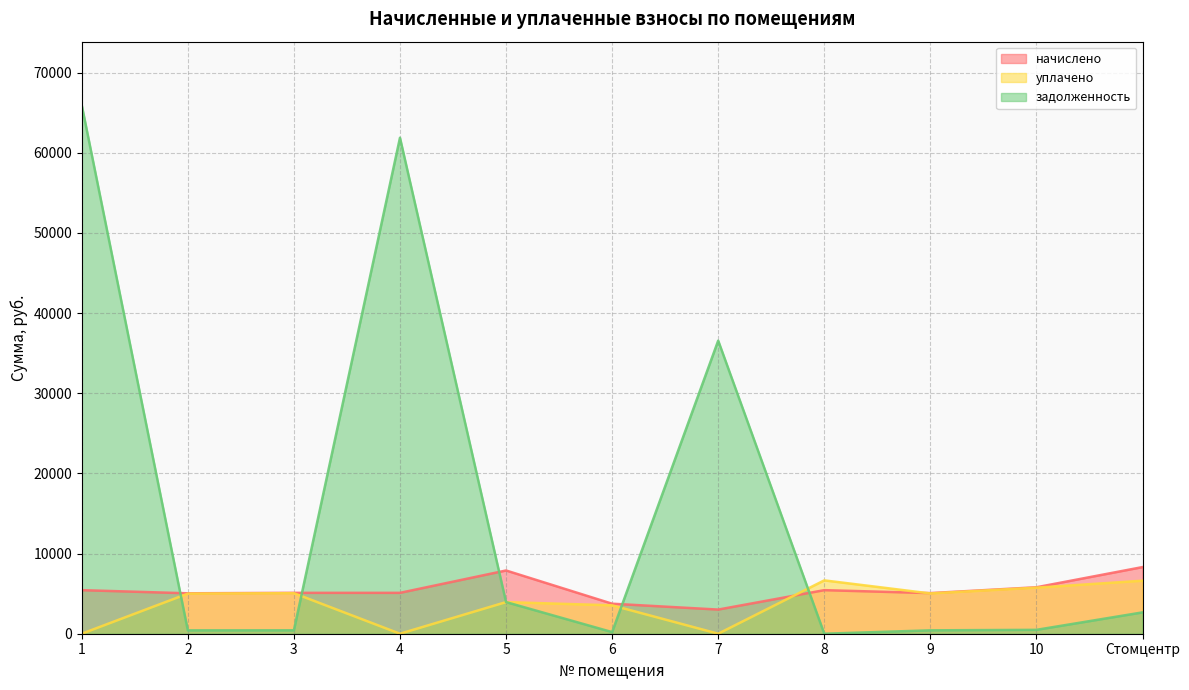

Which series has the widest spread of values?

задолженность